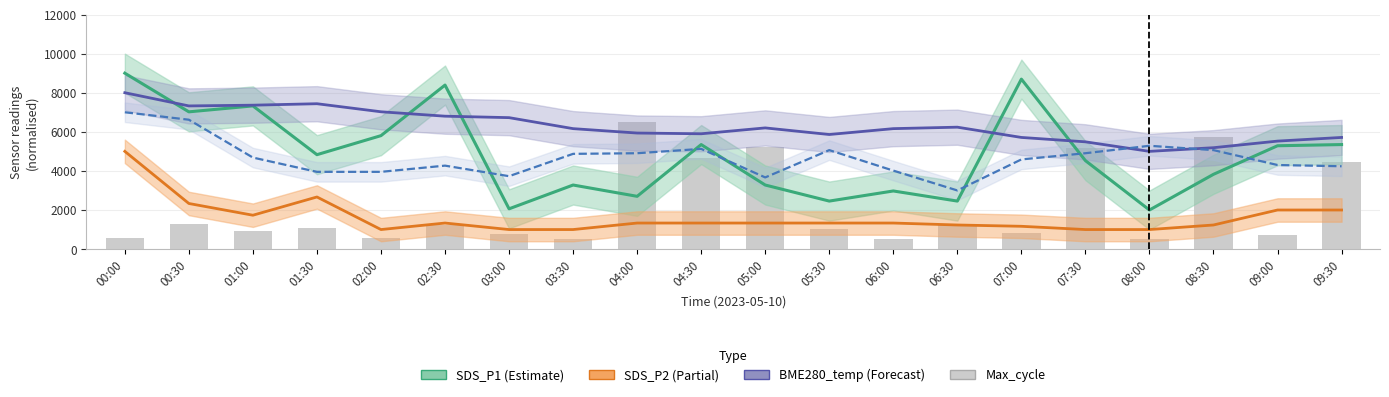

Which has a higher value, 09:30 or 04:30?

09:30